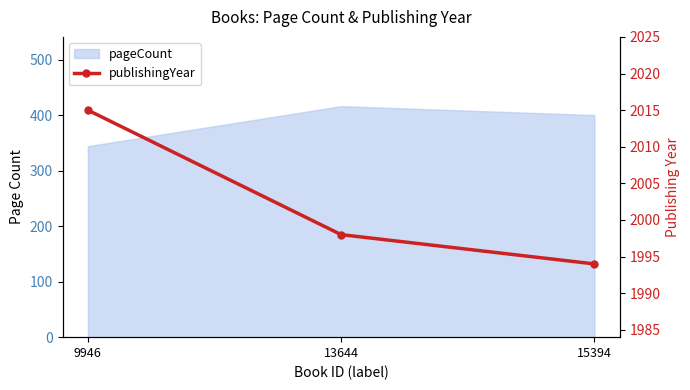

At which label does the data first exceed 1998?

9946